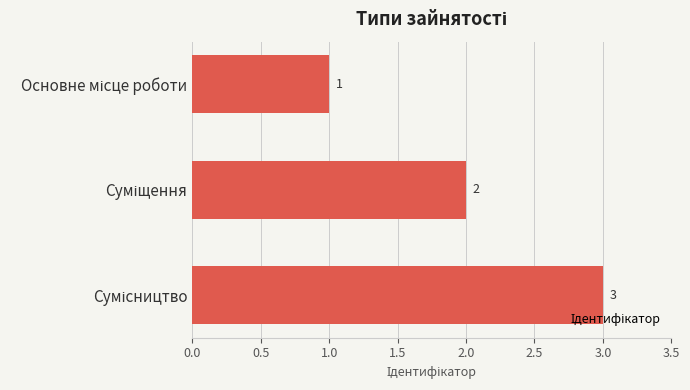

What is the value of the 3rd bar from the top?

3